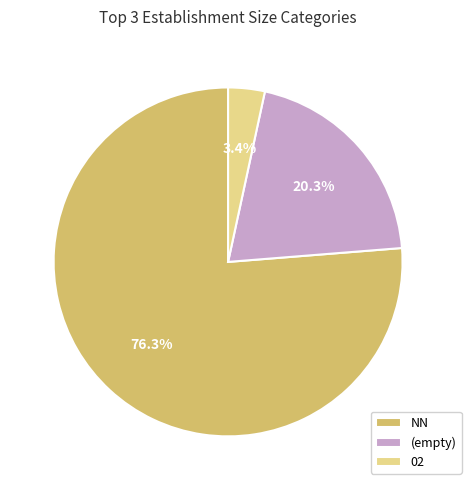

To the nearest percent, what portion does NN represent?

76%